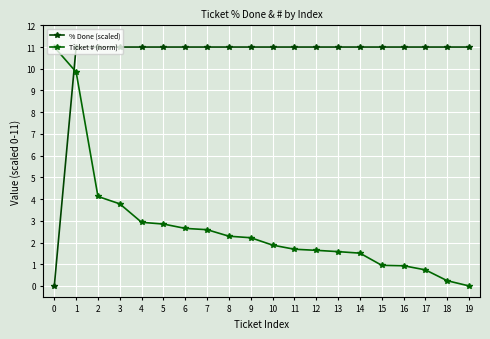

Which category has the highest value across all series?

1